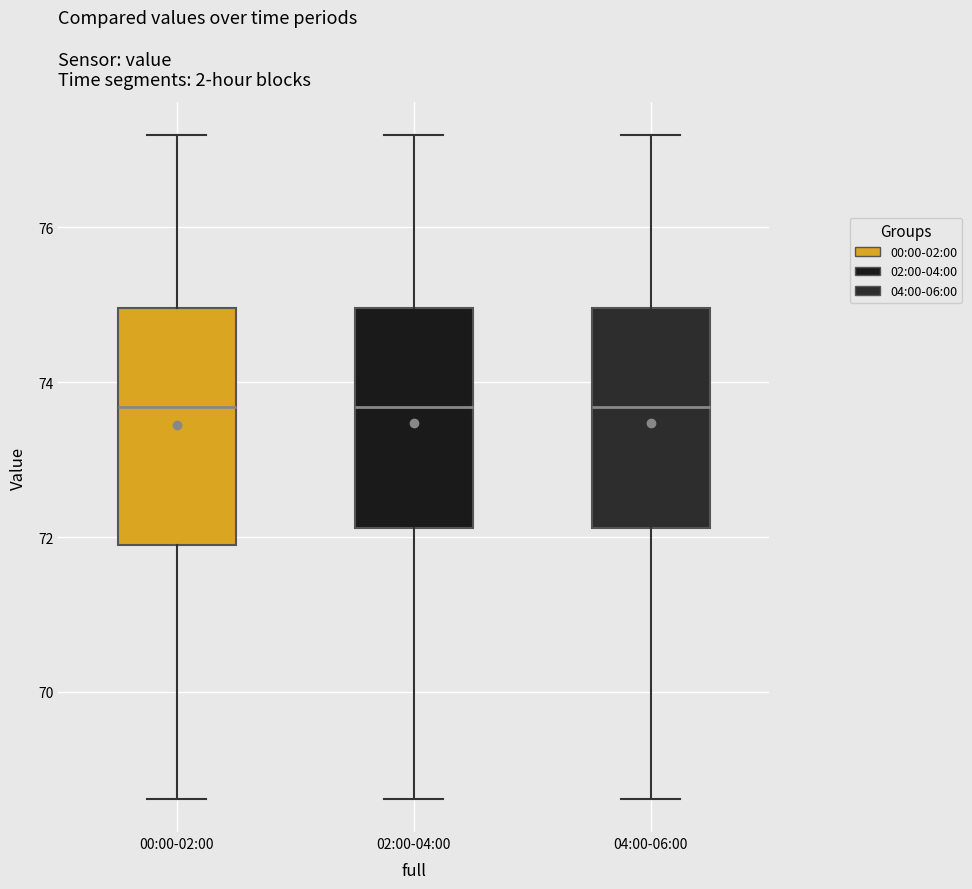

Which box is the tallest, from its lower edge to its upper edge?

00:00-02:00